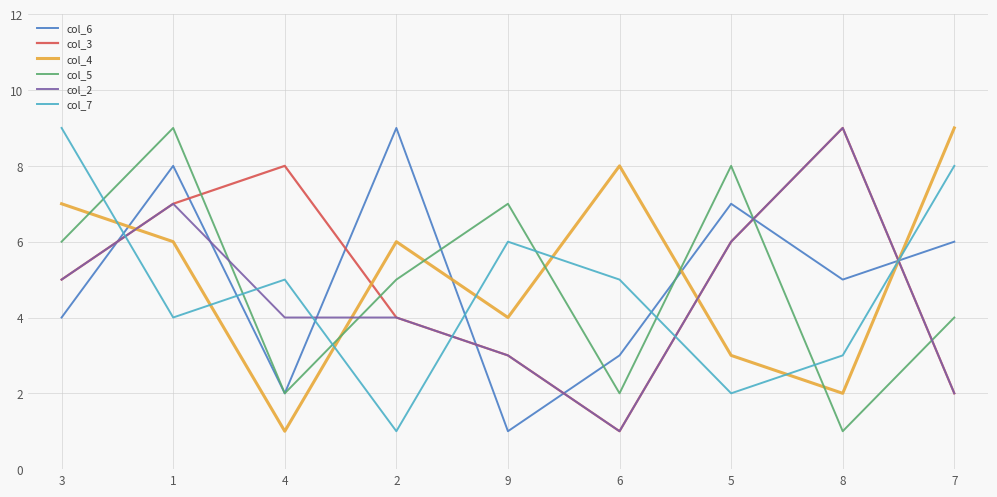

Which series has the largest total across all categories?

col_4